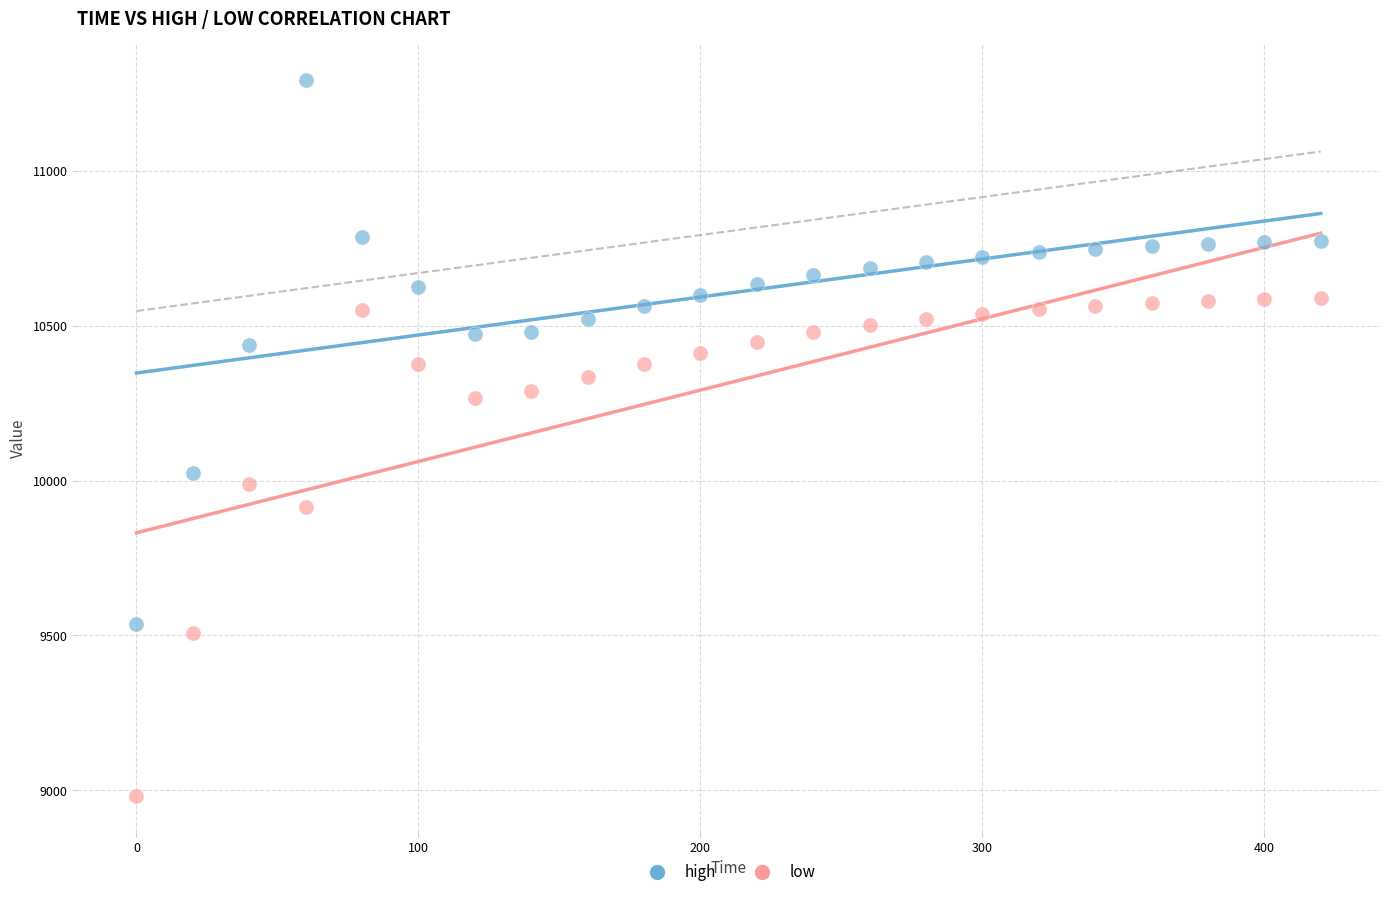

What are all the series names shown in the legend?

high, low